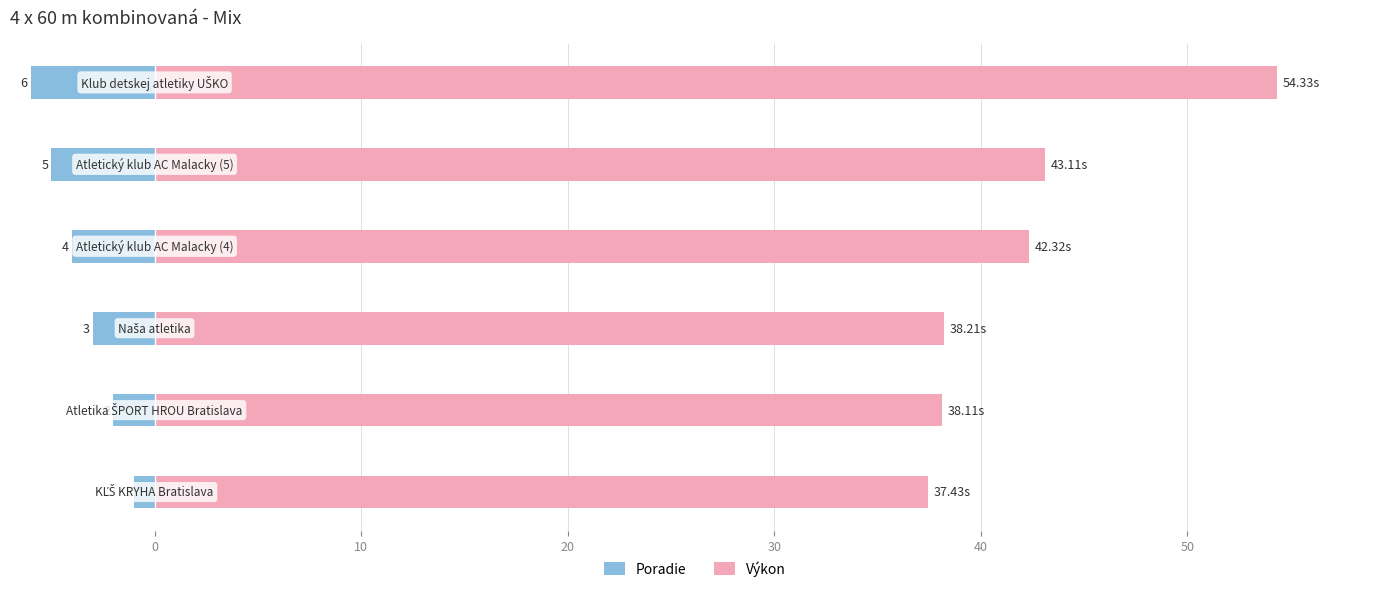

Reading left to right, transcribe all the data shown in this chart.

Poradie: 10=-1.0	0=-2.0	10=-3.0	20=-4.0	30=-5.0	40=-6.0
Výkon: 10=37.4	0=38.1	10=38.2	20=42.3	30=43.1	40=54.3